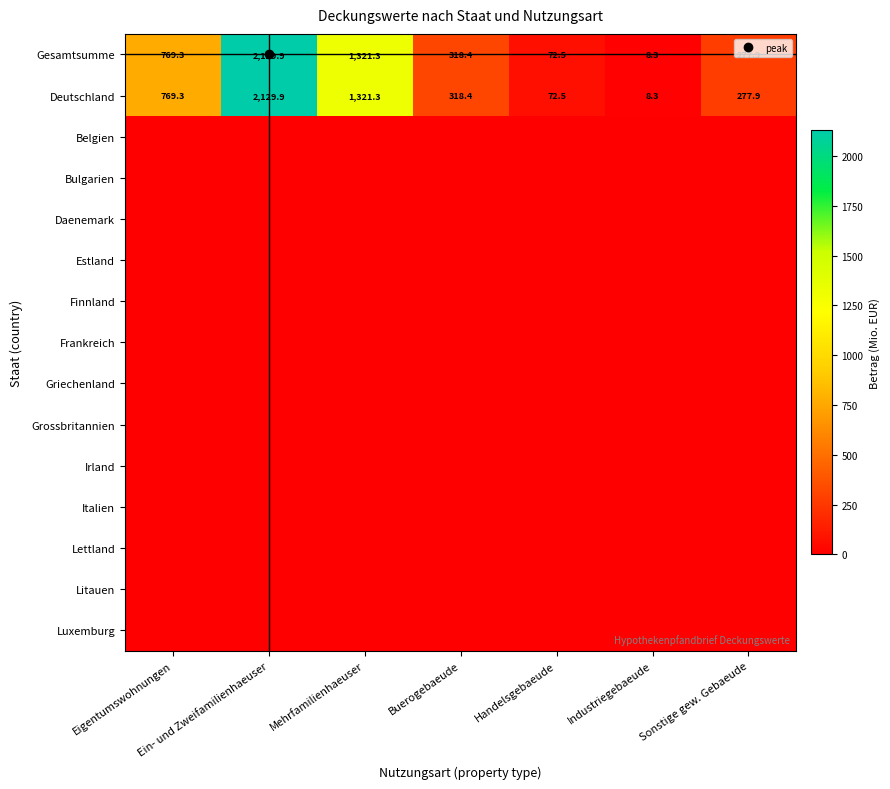

What is the average value of the Gesamtsumme series?

699.6